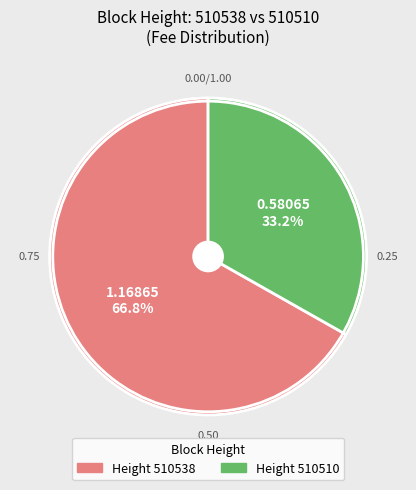

Does any single category account for the majority?

Yes